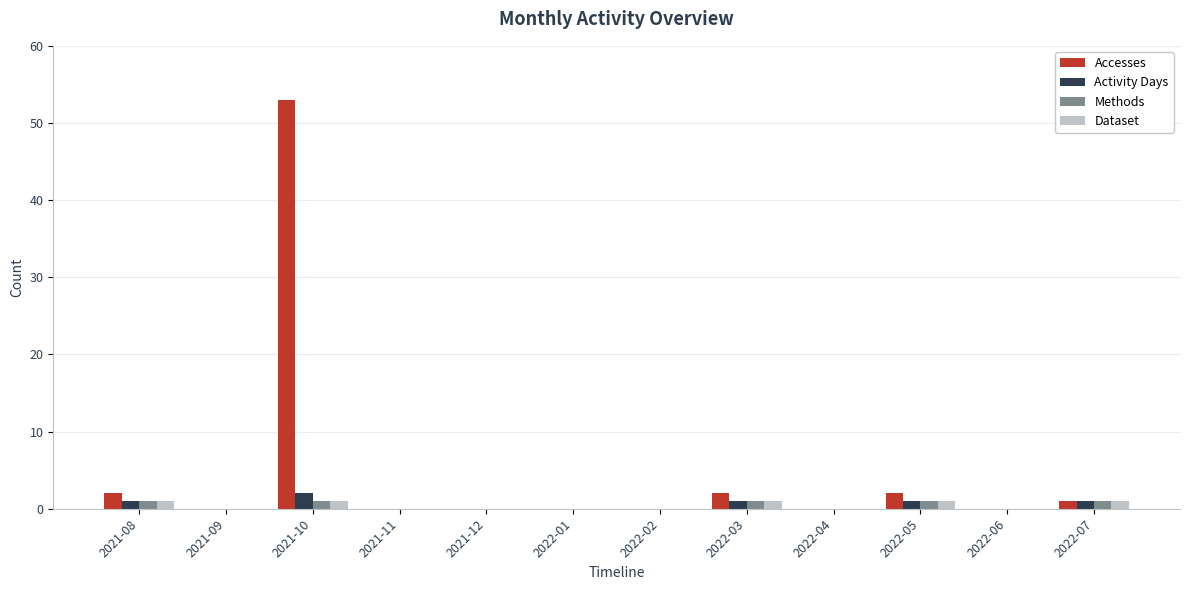

Which category has the highest value across all series?

2021-10